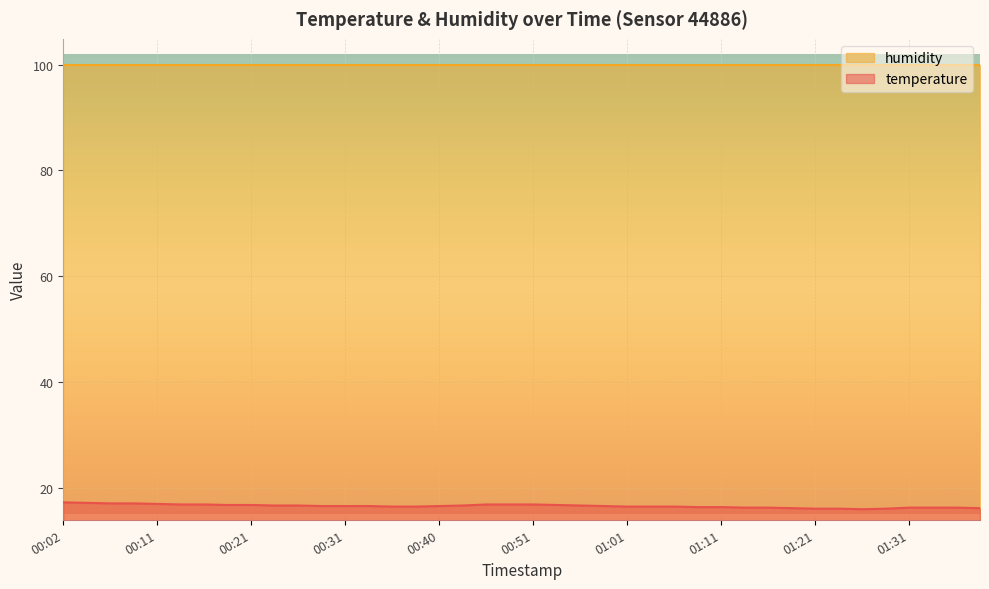

What is the value of the 13th point from the left?

16.5